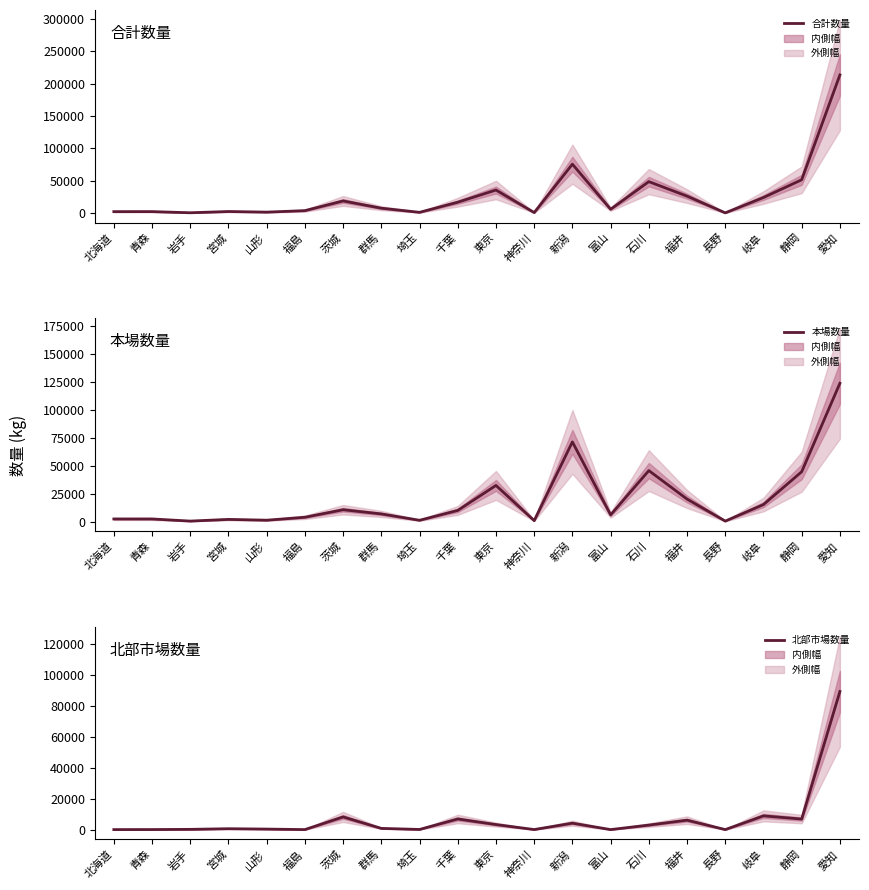

At which category is the sum across all series the highest?

愛知